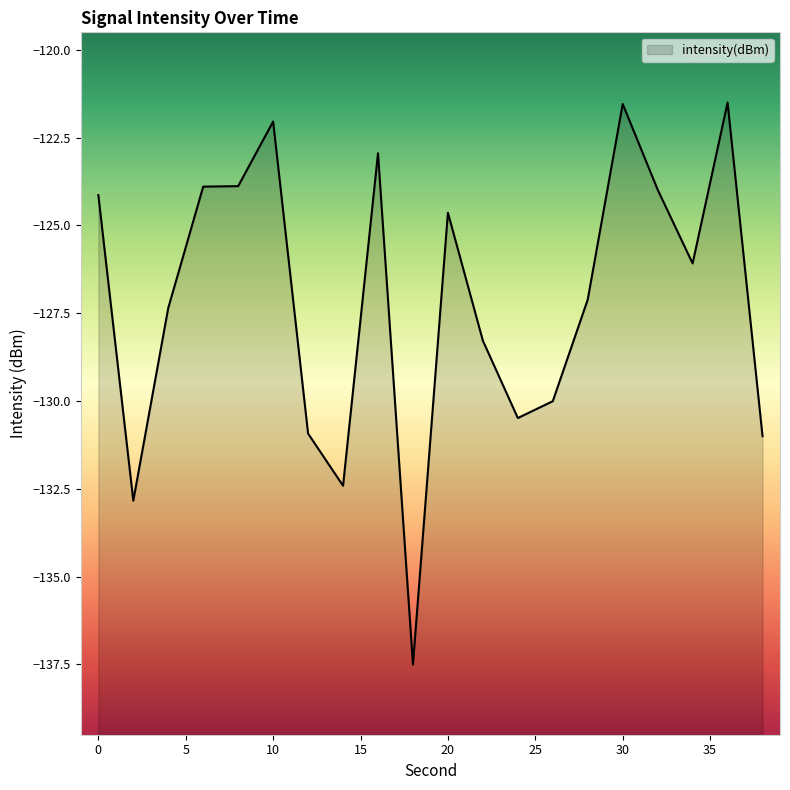

What is the value of the 13th point from the left?

-130.5